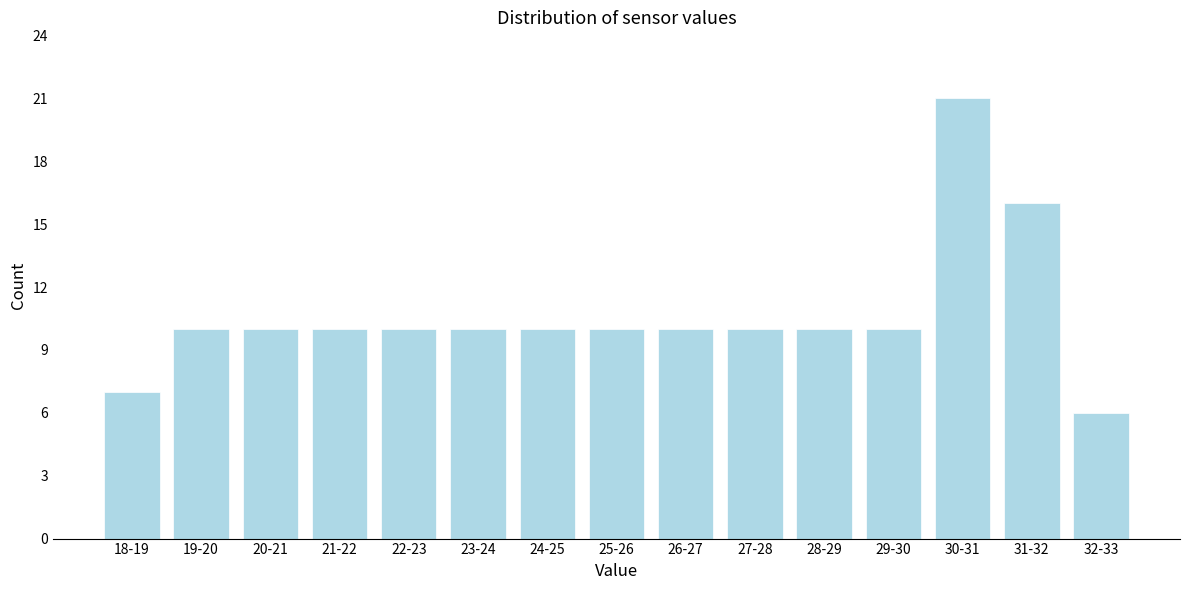

Reading left to right, list all the values displayed in this chart.

7	10	10	10	10	10	10	10	10	10	10	10	21	16	6